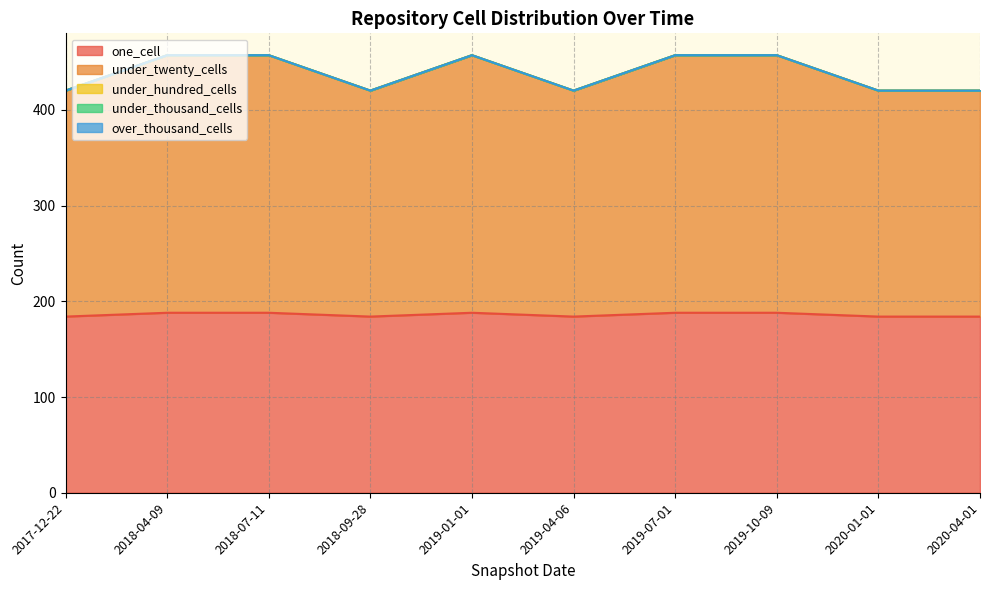

Is the value of under_hundred_cells at 2019-10-09 greater than the value of one_cell at 2018-07-11?

No